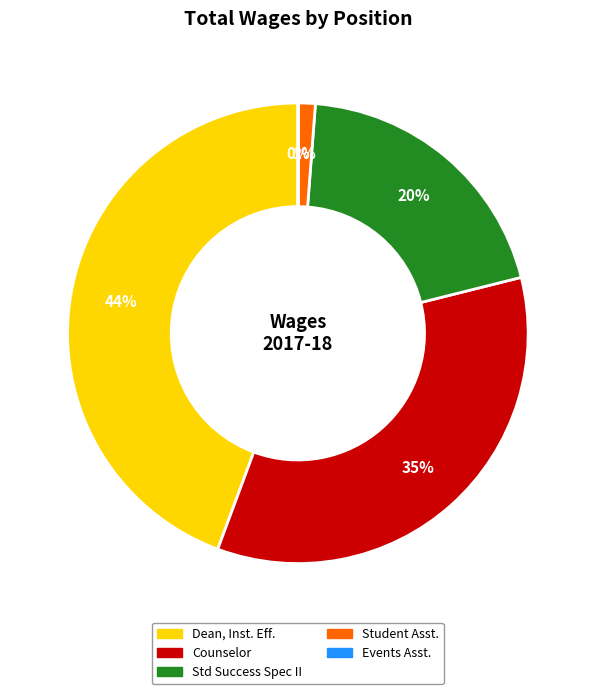

To the nearest percent, what is the average slice percentage?

20%